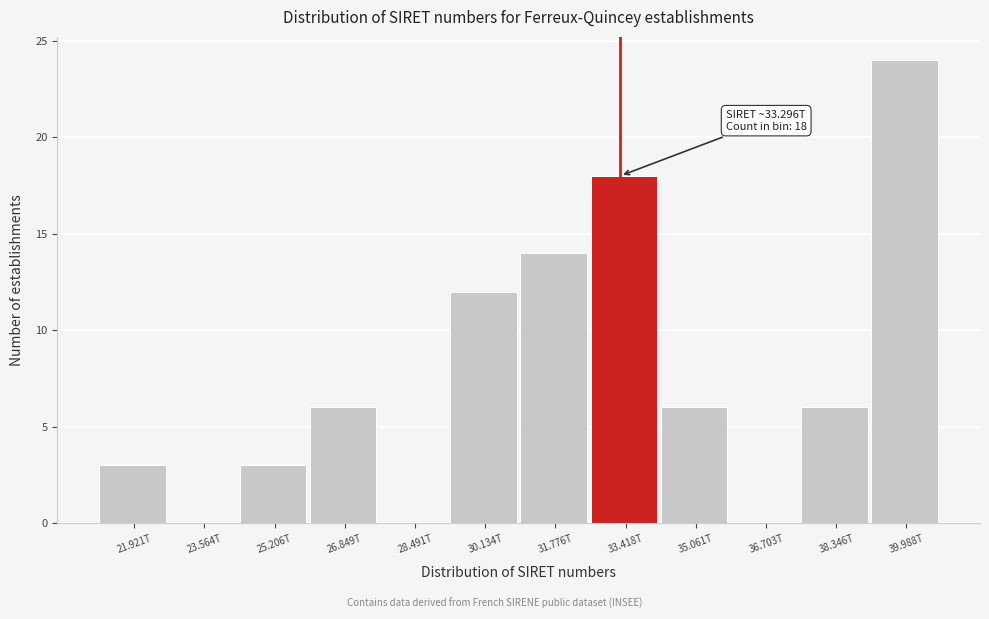

Reading left to right, what are all the values shown in this chart?

21.921T=3	23.564T=0	25.206T=3	26.849T=6	28.491T=0	30.134T=12	31.776T=14	33.418T=18	35.061T=6	36.703T=0	38.346T=6	39.988T=24